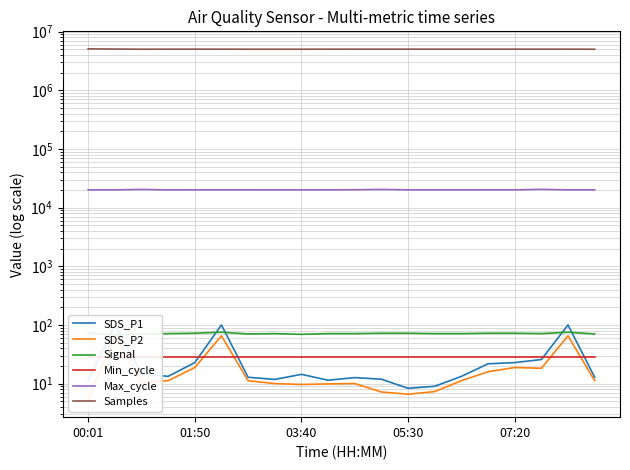

What is the value of the SDS_P1 point at the 7th from the left?

12.8